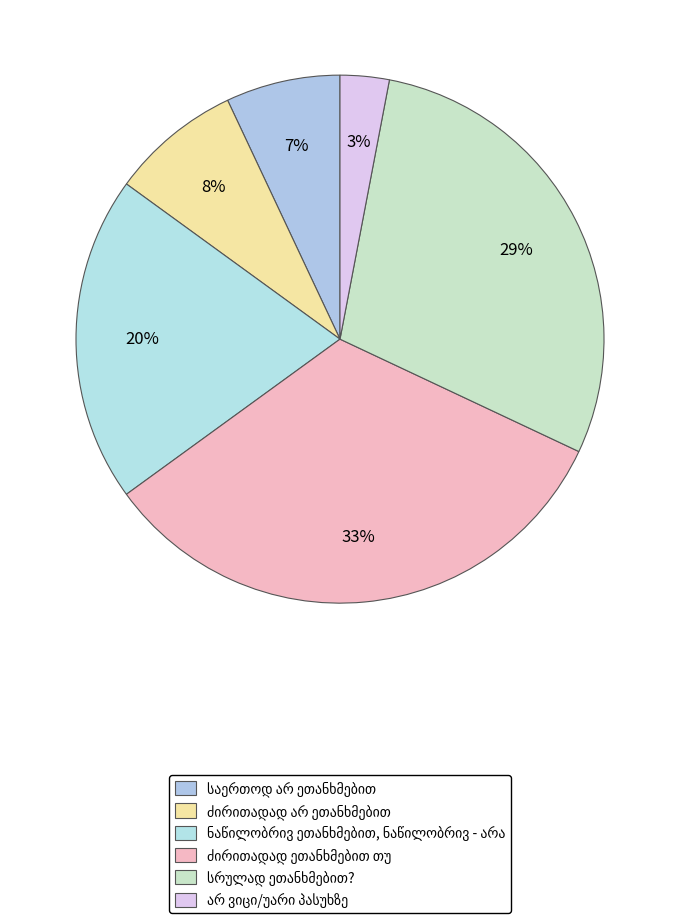

Is there any slice that represents more than half of the pie?

No